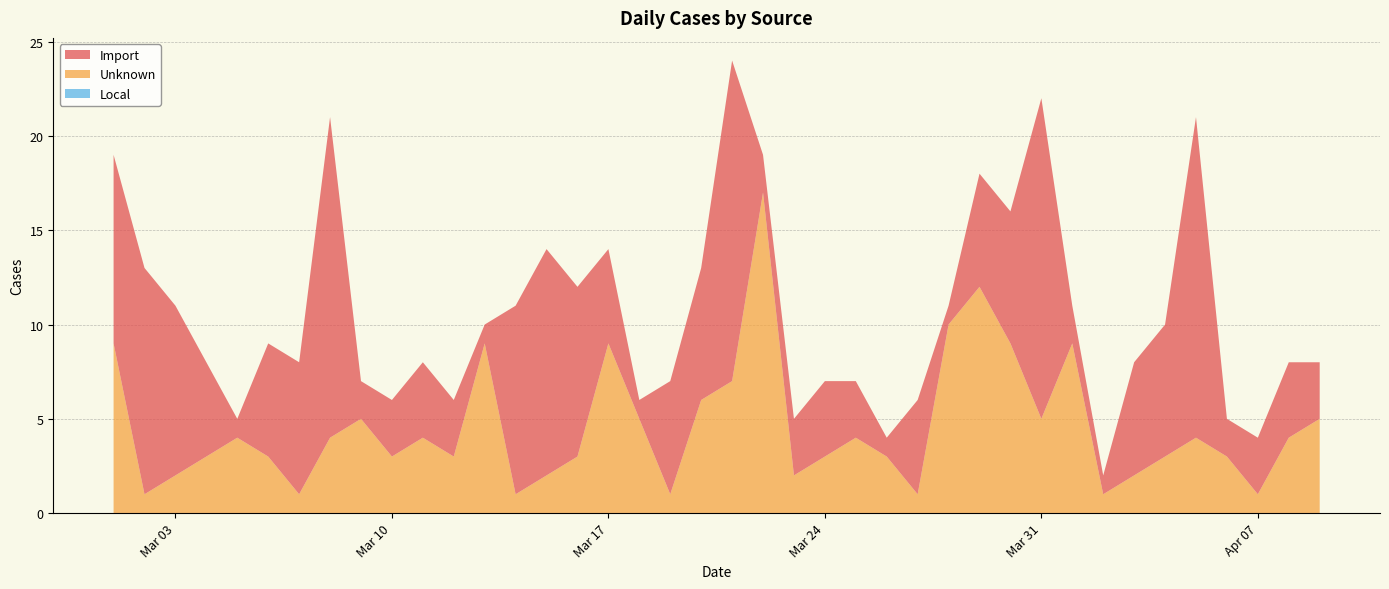

Reading left to right, list all the values displayed in this chart.

Import: 2020-03-01=10	2020-03-02=12	2020-03-03=9	2020-03-04=5	2020-03-05=1	2020-03-06=6	2020-03-07=7	2020-03-08=17	2020-03-09=2	2020-03-10=3	2020-03-11=4	2020-03-12=3	2020-03-13=1	2020-03-14=10	2020-03-15=12	2020-03-16=9	2020-03-17=5	2020-03-18=1	2020-03-19=6	2020-03-20=7	2020-03-21=17	2020-03-22=2	2020-03-23=3	2020-03-24=4	2020-03-25=3	2020-03-26=1	2020-03-27=5	2020-03-28=1	2020-03-29=6	2020-03-30=7	2020-03-31=17	2020-04-01=2	2020-04-02=1	2020-04-03=6	2020-04-04=7	2020-04-05=17	2020-04-06=2	2020-04-07=3	2020-04-08=4	2020-04-09=3
Unknown: 2020-03-01=9	2020-03-02=1	2020-03-03=2	2020-03-04=3	2020-03-05=4	2020-03-06=3	2020-03-07=1	2020-03-08=4	2020-03-09=5	2020-03-10=3	2020-03-11=4	2020-03-12=3	2020-03-13=9	2020-03-14=1	2020-03-15=2	2020-03-16=3	2020-03-17=9	2020-03-18=5	2020-03-19=1	2020-03-20=6	2020-03-21=7	2020-03-22=17	2020-03-23=2	2020-03-24=3	2020-03-25=4	2020-03-26=3	2020-03-27=1	2020-03-28=10	2020-03-29=12	2020-03-30=9	2020-03-31=5	2020-04-01=9	2020-04-02=1	2020-04-03=2	2020-04-04=3	2020-04-05=4	2020-04-06=3	2020-04-07=1	2020-04-08=4	2020-04-09=5
Local: 2020-03-01=0	2020-03-02=0	2020-03-03=0	2020-03-04=0	2020-03-05=0	2020-03-06=0	2020-03-07=0	2020-03-08=0	2020-03-09=0	2020-03-10=0	2020-03-11=0	2020-03-12=0	2020-03-13=0	2020-03-14=0	2020-03-15=0	2020-03-16=0	2020-03-17=0	2020-03-18=0	2020-03-19=0	2020-03-20=0	2020-03-21=0	2020-03-22=0	2020-03-23=0	2020-03-24=0	2020-03-25=0	2020-03-26=0	2020-03-27=0	2020-03-28=0	2020-03-29=0	2020-03-30=0	2020-03-31=0	2020-04-01=0	2020-04-02=0	2020-04-03=0	2020-04-04=0	2020-04-05=0	2020-04-06=0	2020-04-07=0	2020-04-08=0	2020-04-09=0